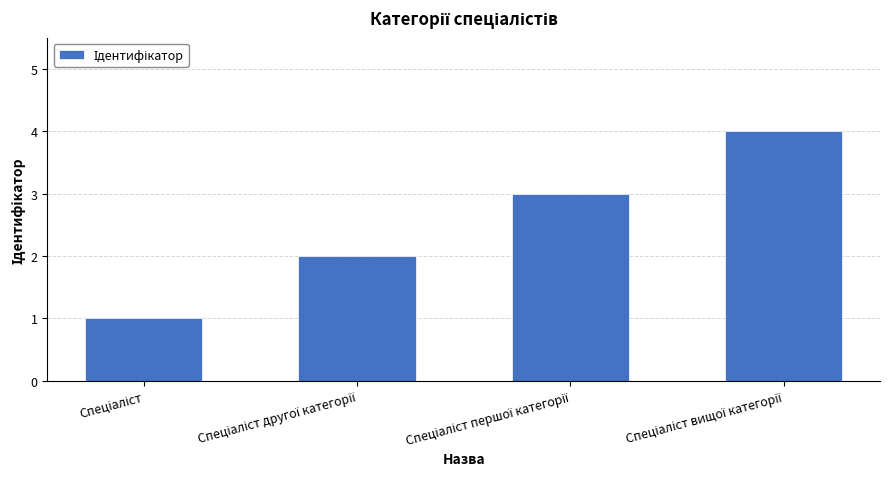

What is the greatest value displayed?

4